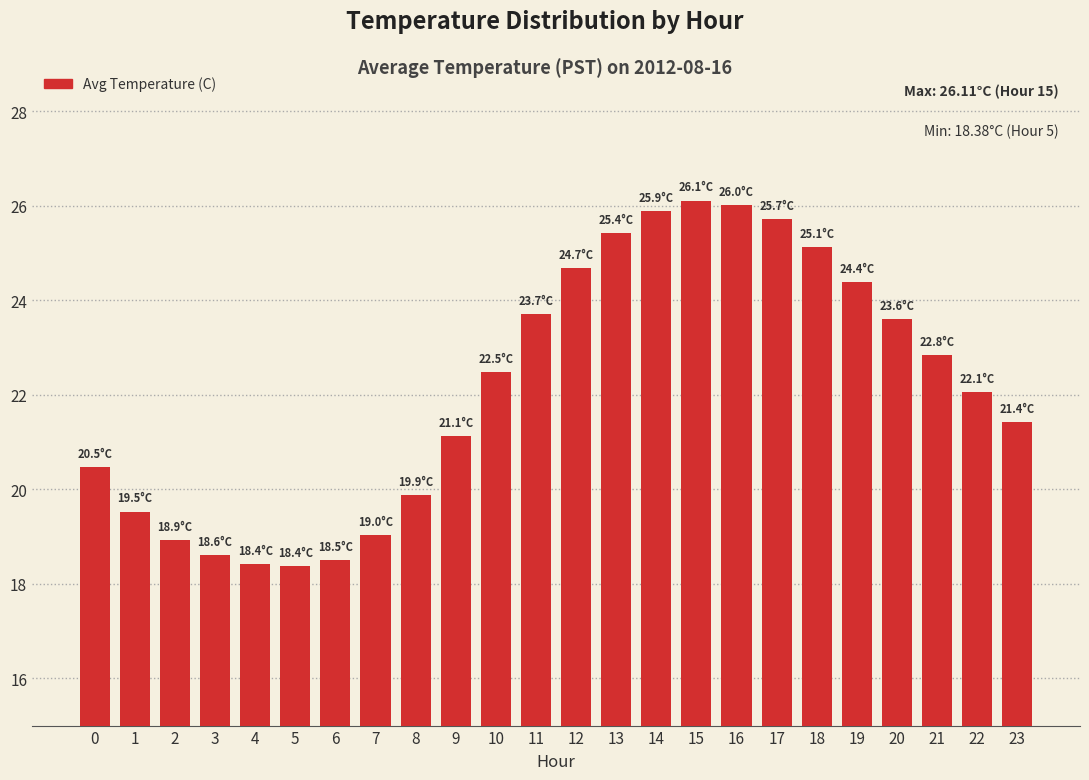

What is the change in value from 1 to 15?

+6.6